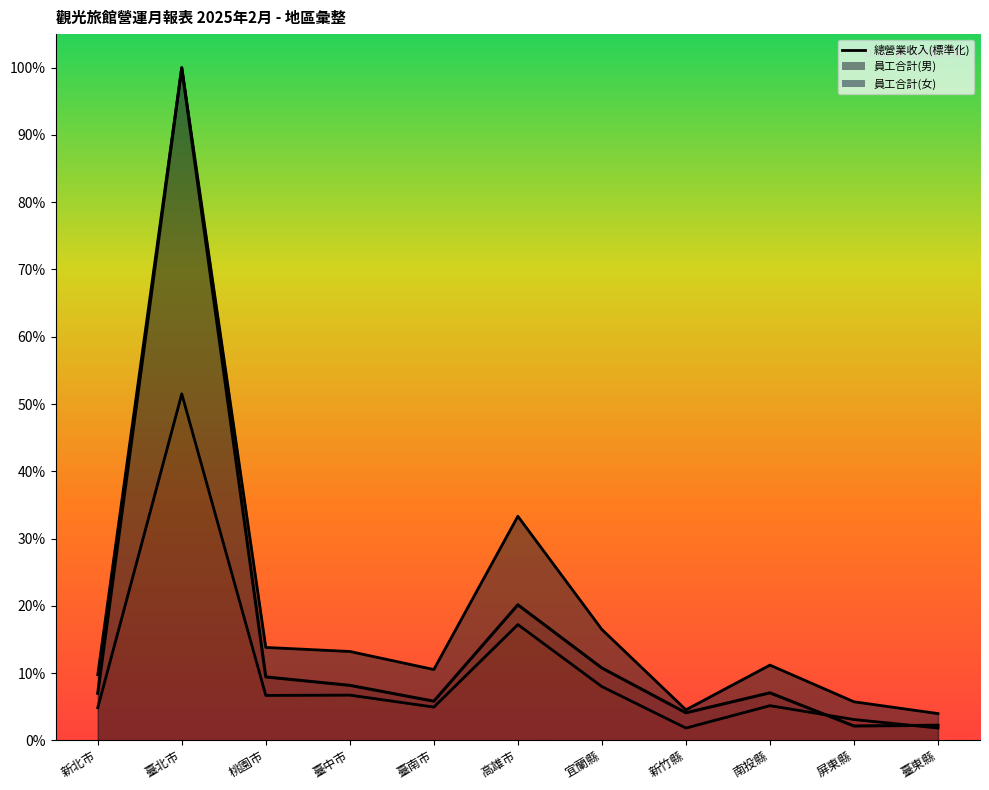

Which category has the lowest value across all series?

新竹縣